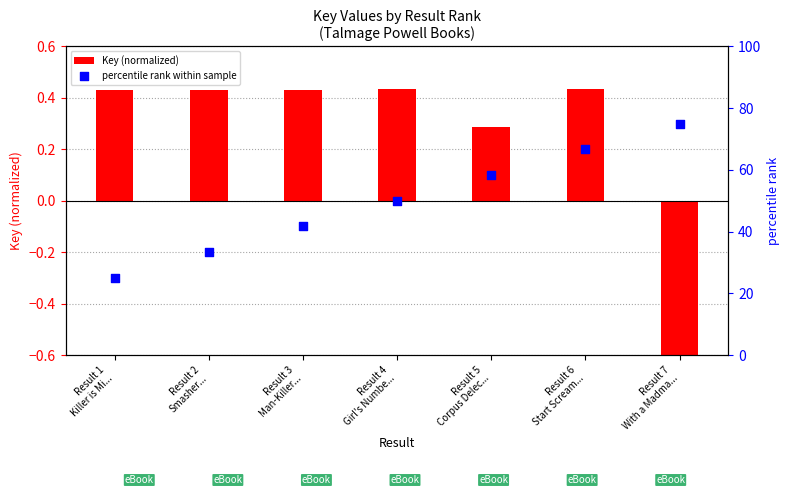

At which category is the sum across all series the highest?

Result 7
With a Madma...